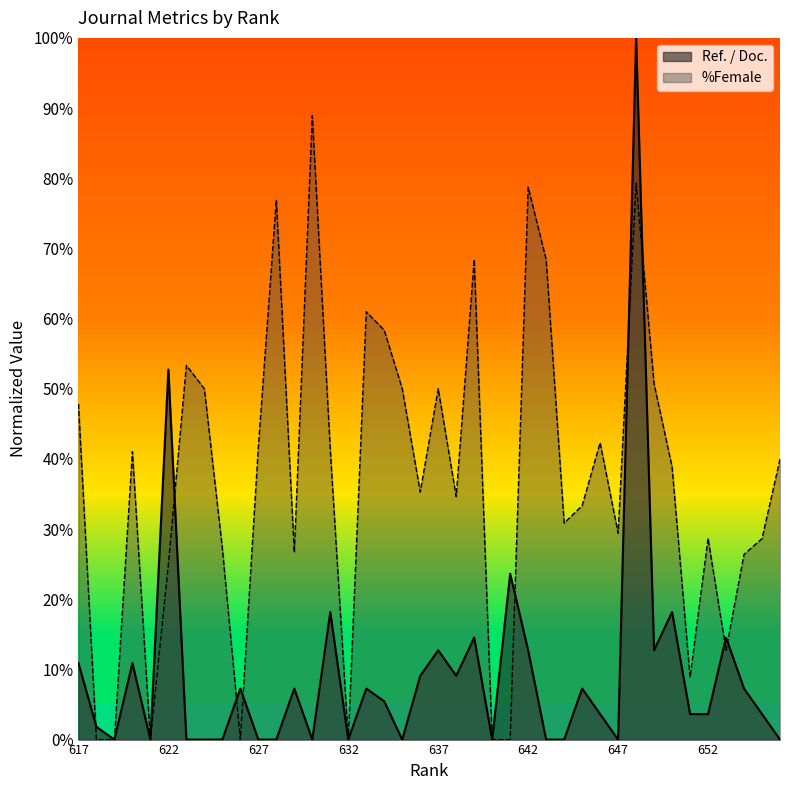

Reading right to left, what are all the values shown in this chart?

Ref. / Doc.: 617=0.1	618=0.0	619=0.0	620=0.1	621=0.0	622=0.5	623=0.0	624=0.0	625=0.0	626=0.1	627=0.0	628=0.0	629=0.1	630=0.0	631=0.2	632=0.0	633=0.1	634=0.1	635=0.0	636=0.1	637=0.1	638=0.1	639=0.1	640=0.0	641=0.2	642=0.1	643=0.0	644=0.0	645=0.1	646=0.0	647=0.0	648=1.0	649=0.1	650=0.2	651=0.0	652=0.0	653=0.1	654=0.1	655=0.0	656=0.0
%Female: 617=0.5	618=0.0	619=0.0	620=0.4	621=0.0	622=0.2	623=0.5	624=0.5	625=0.3	626=0.0	627=0.4	628=0.8	629=0.3	630=0.9	631=0.4	632=0.0	633=0.6	634=0.6	635=0.5	636=0.4	637=0.5	638=0.3	639=0.7	640=0.0	641=0.0	642=0.8	643=0.7	644=0.3	645=0.3	646=0.4	647=0.3	648=0.8	649=0.5	650=0.4	651=0.1	652=0.3	653=0.1	654=0.3	655=0.3	656=0.4